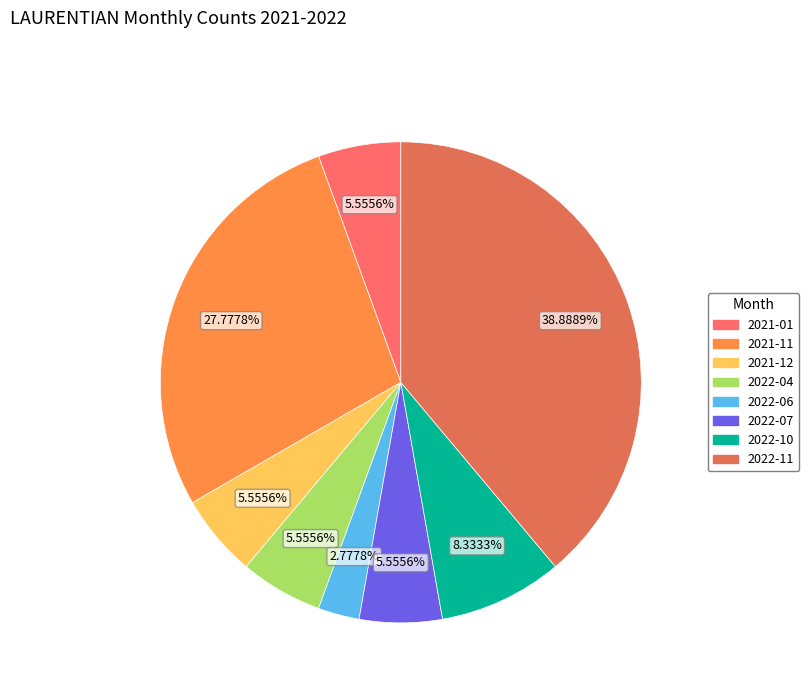

Count the number of slices in the pie.

8